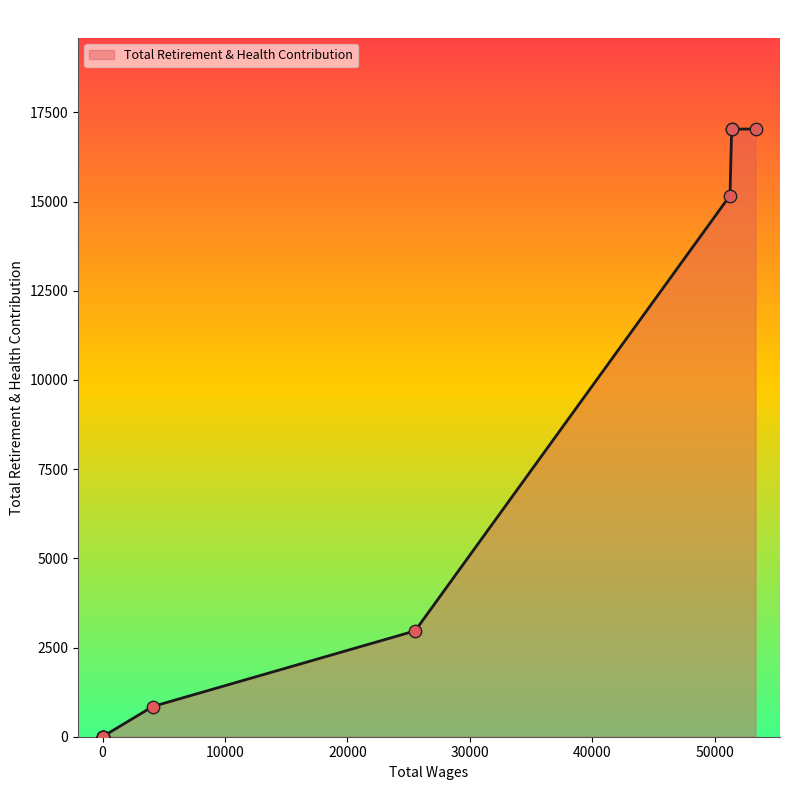

Approximately how many times larger is the value at 25535.0 compared to 4101.0?

3.5